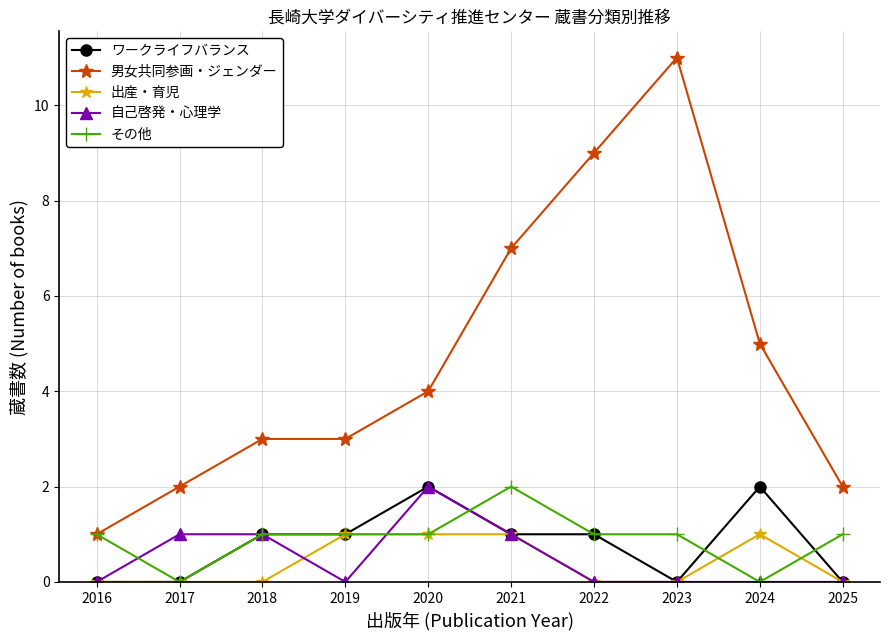

True or false: 男女共同参画・ジェンダー has a value of 2 at 2017.

True